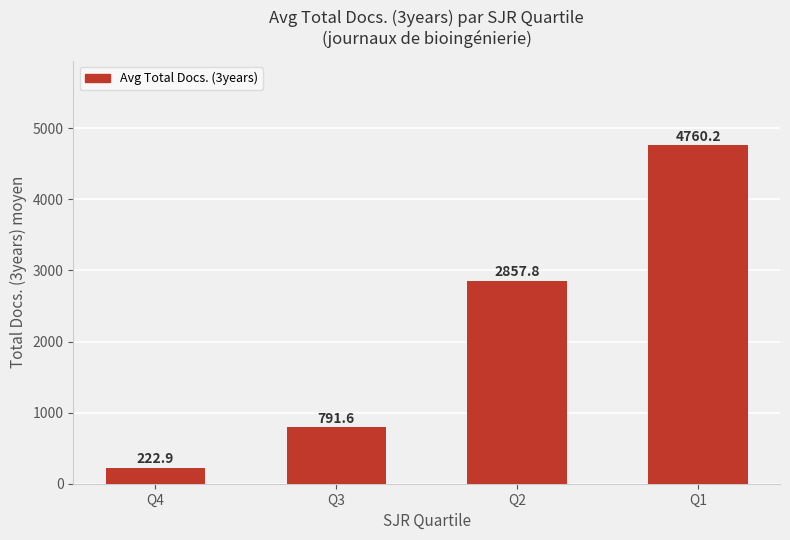

Reading right to left, transcribe all the data shown in this chart.

4760.2	2857.8	791.6	222.9